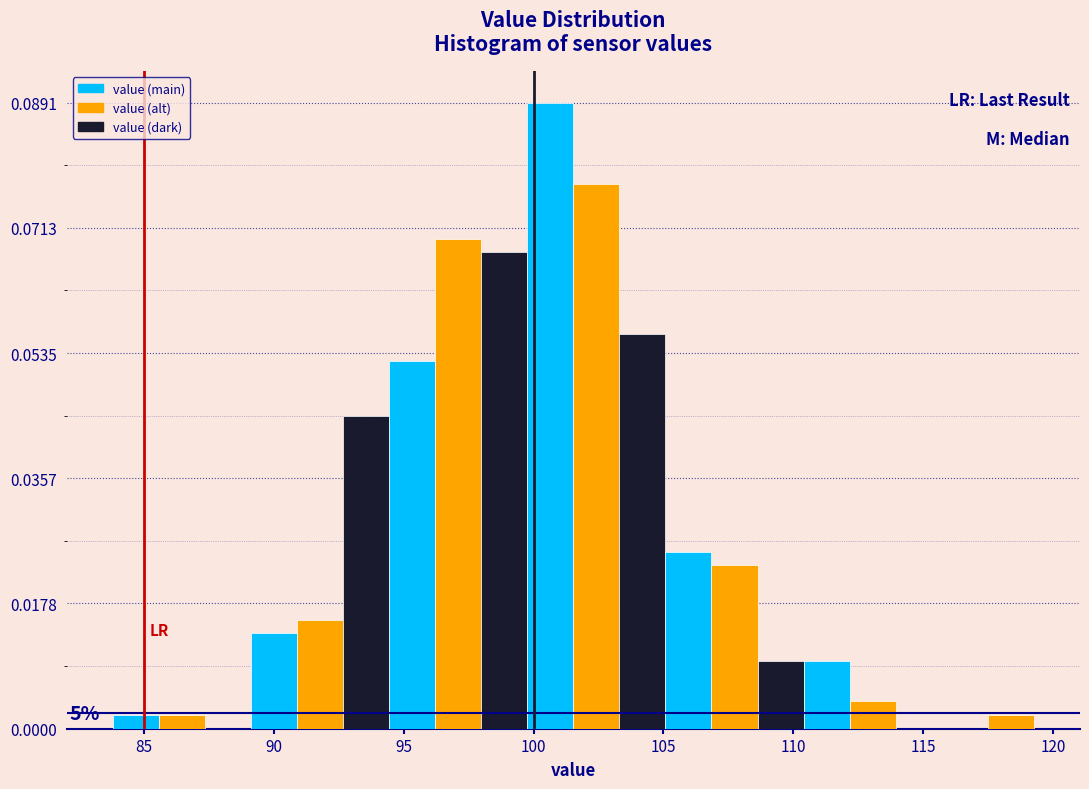

Around what value on the x-axis is the tallest bar? Give the approximate position of its centre, as read against the axis.

100.5